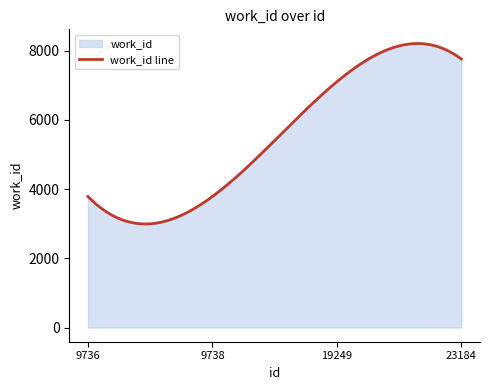

True or false: there are more than 1 points higher than both neighbors.

False